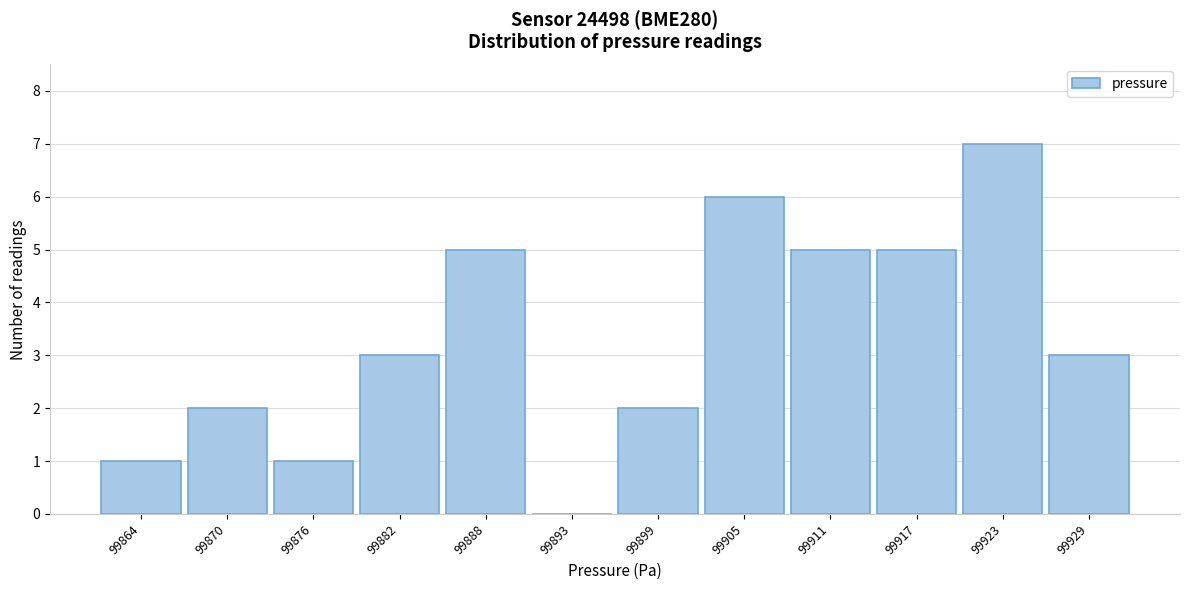

Reading left to right, transcribe all the data shown in this chart.

99864=1	99870=2	99876=1	99882=3	99888=5	99893=0	99899=2	99905=6	99911=5	99917=5	99923=7	99929=3